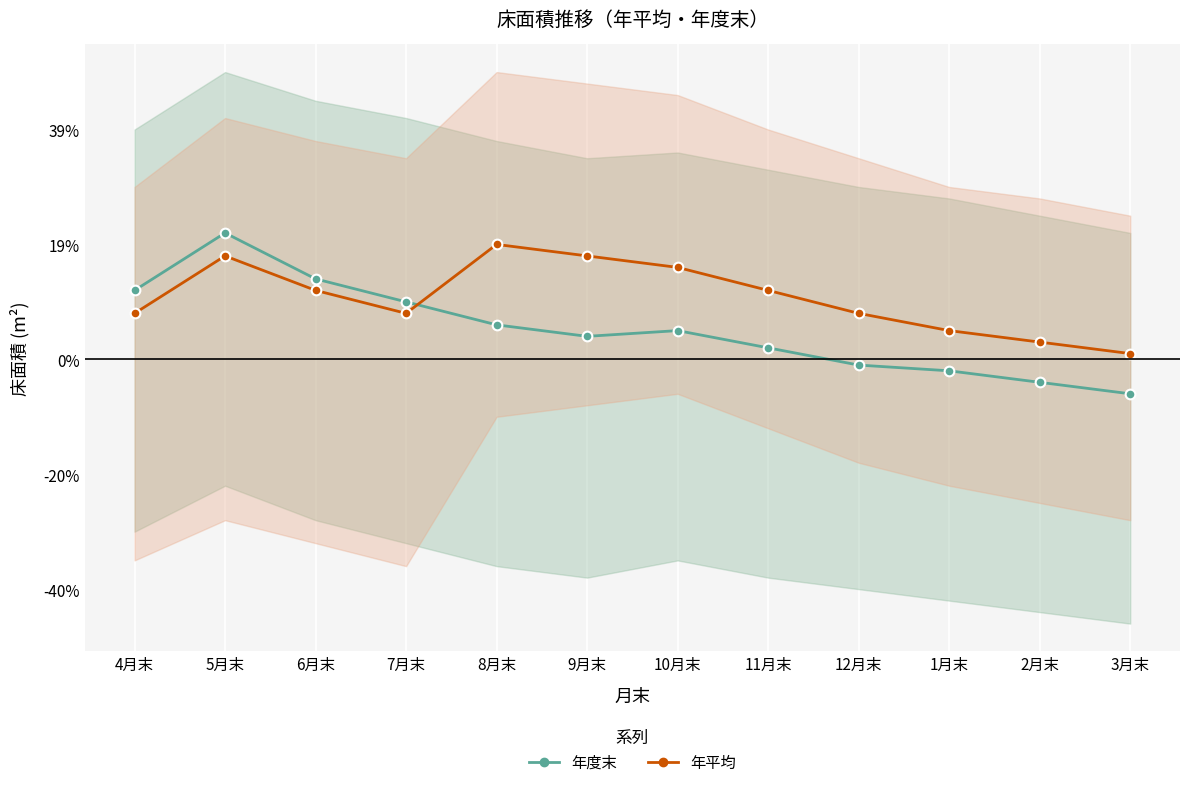

Is it true that 年平均 equals 0.2 at 10月末?

False